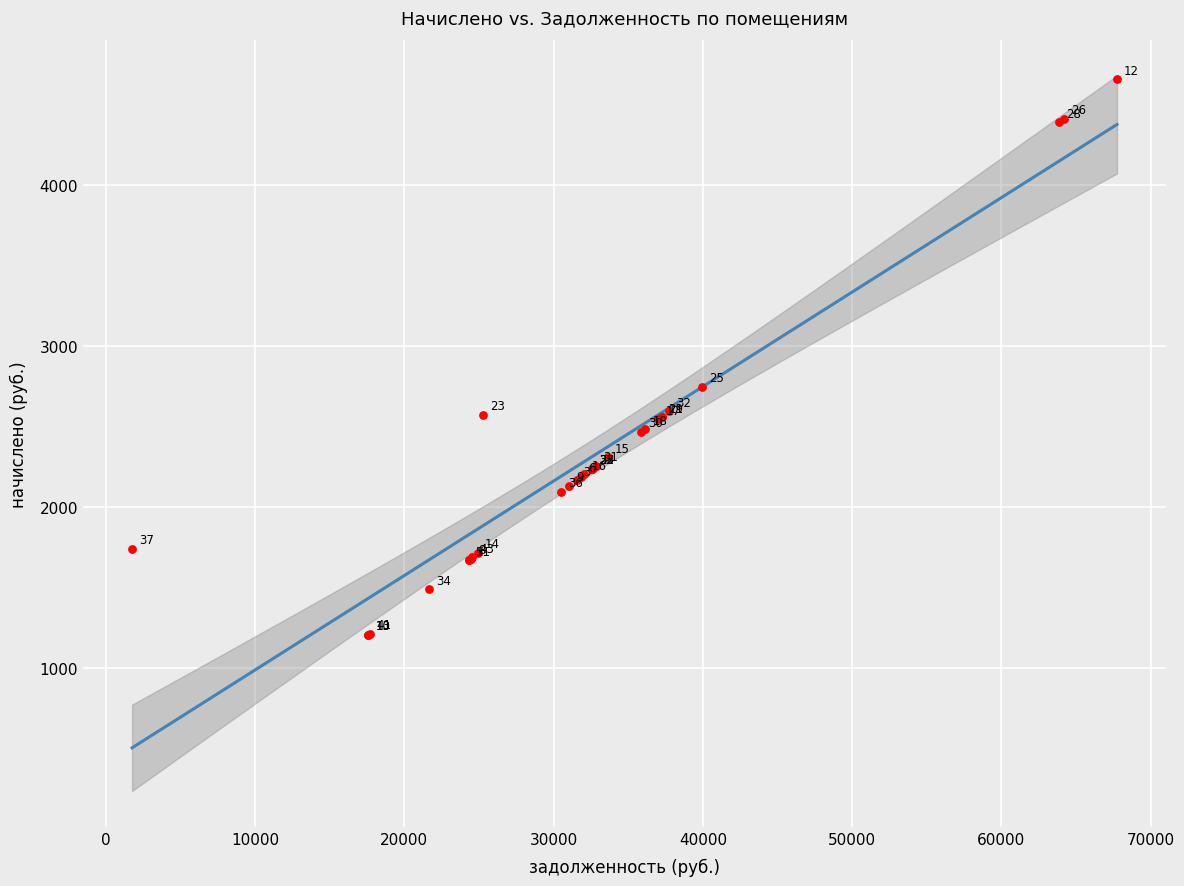

What Y value in the scatter plot is closest to 2930?

2745.7